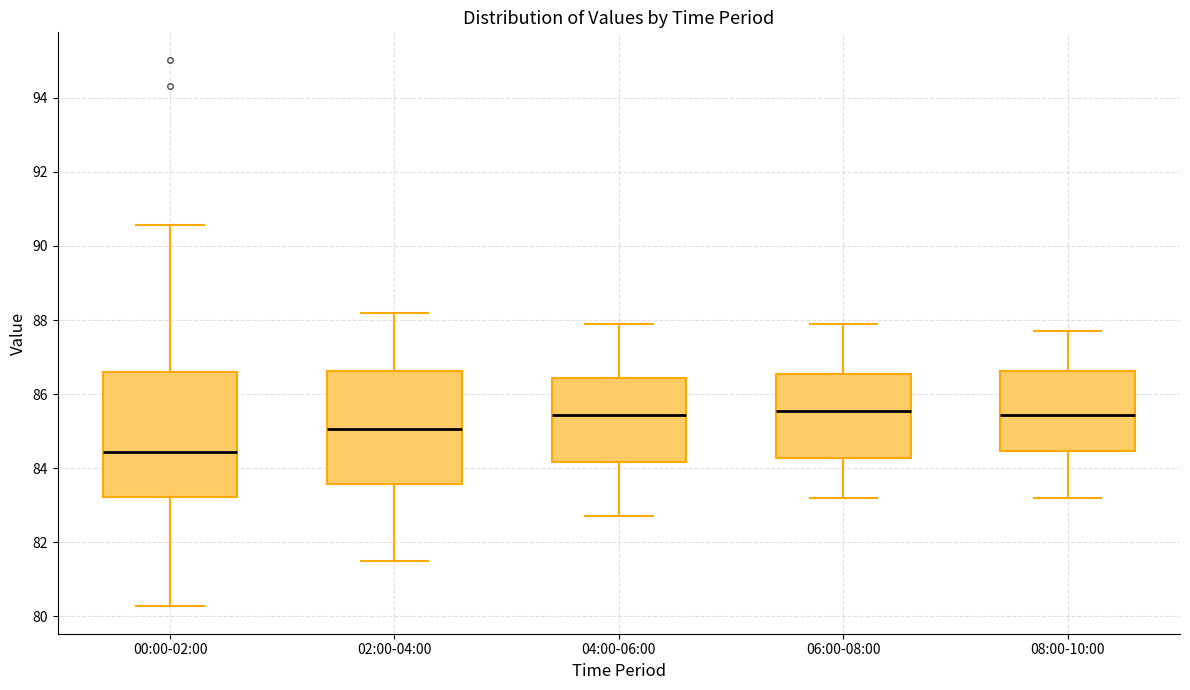

Reading left to right, read every box against the y-axis: the position of its median line, the range the box covers, and the ends of its whiskers. The values are not printed on the chart, so give them approximately, as read against the axis.

00:00-02:00: median 84.4, box 83.2 to 86.6, whiskers 80.2 to 90.6
02:00-04:00: median 85.0, box 83.6 to 86.6, whiskers 81.6 to 88.2
04:00-06:00: median 85.4, box 84.2 to 86.4, whiskers 82.8 to 88.0
06:00-08:00: median 85.6, box 84.2 to 86.6, whiskers 83.2 to 88.0
08:00-10:00: median 85.4, box 84.4 to 86.6, whiskers 83.2 to 87.8